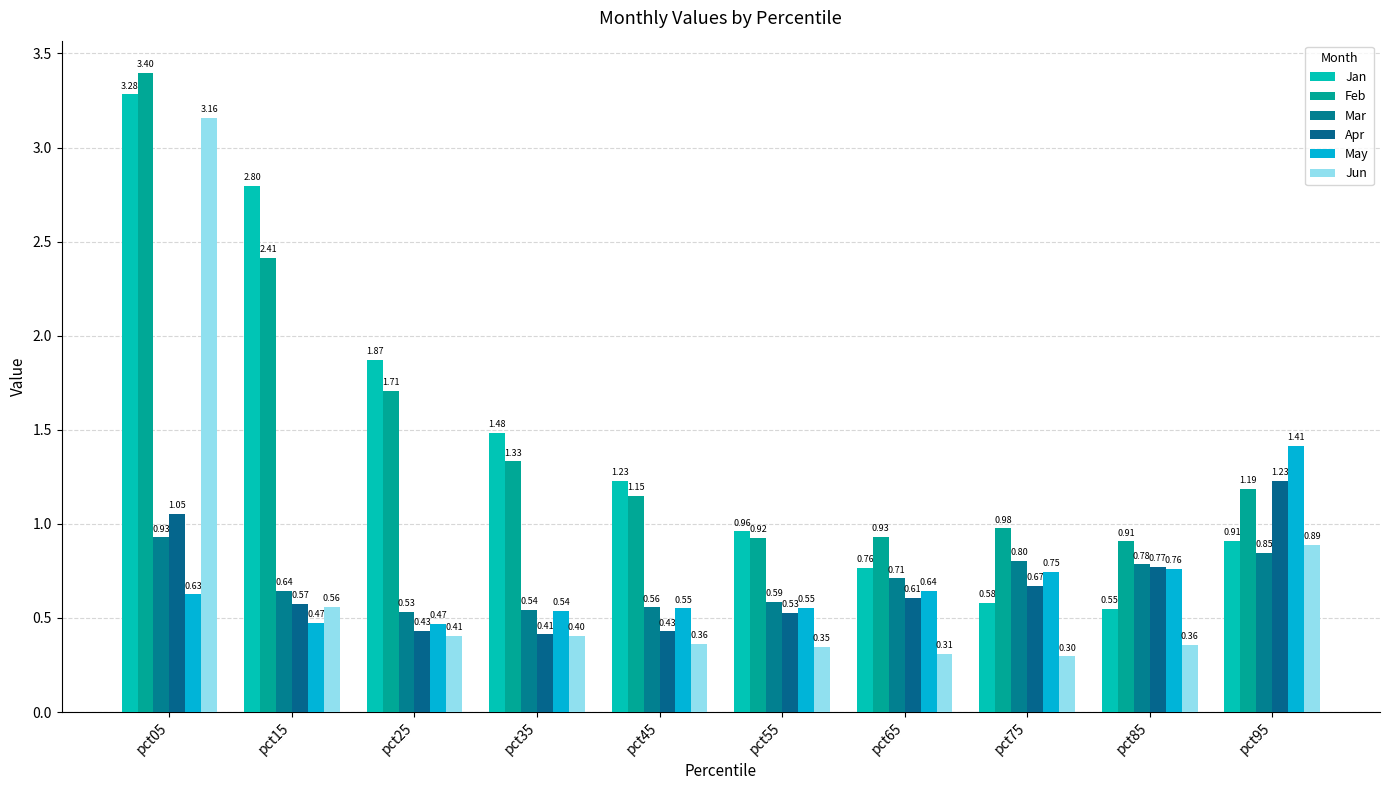

At which category does the chart reach its peak across all series?

pct05